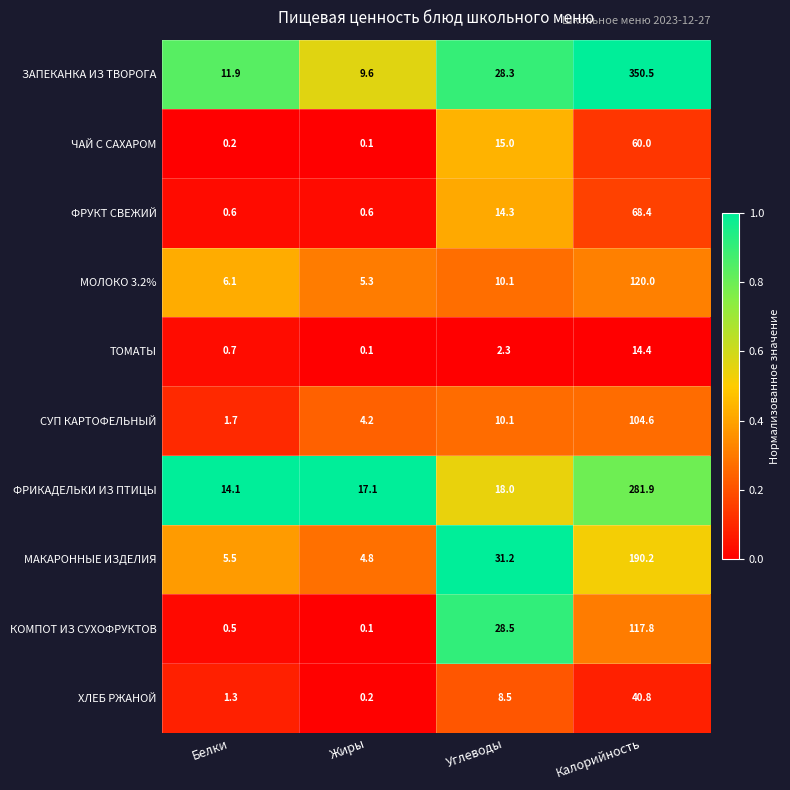

True or false: МОЛОКО 3.2% has a value of 4.5 at Углеводы.

False